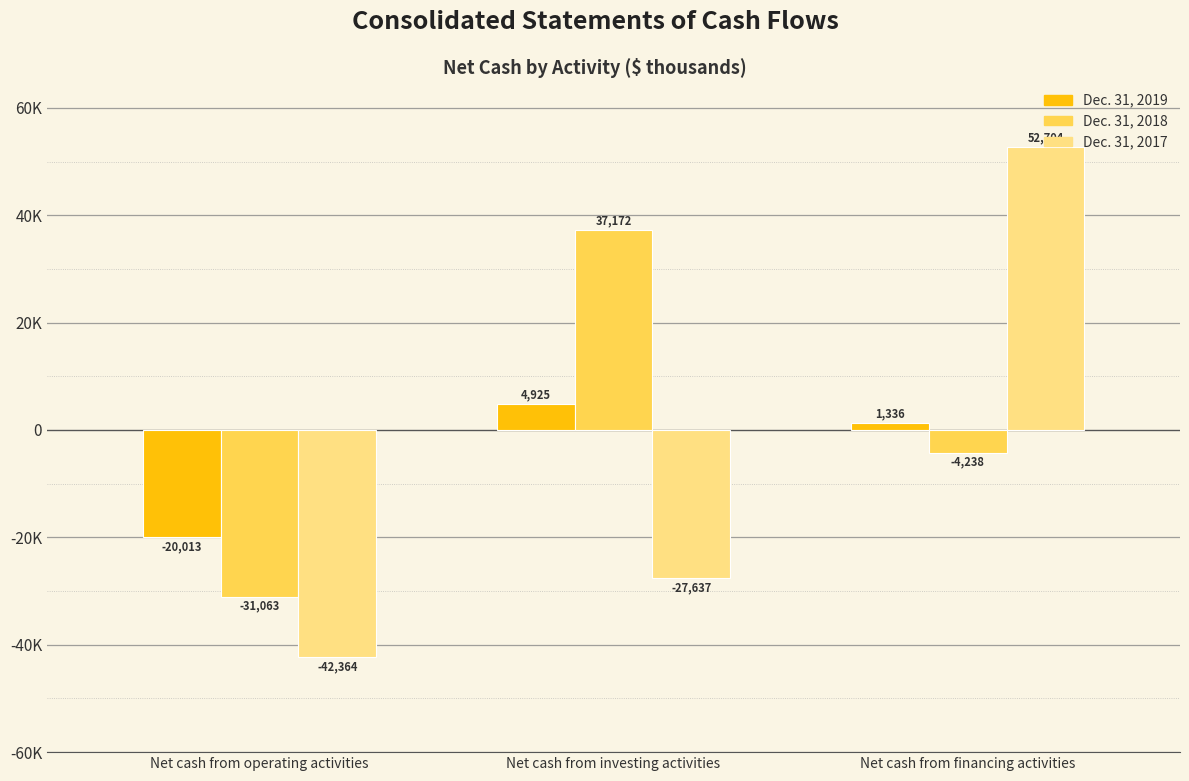

What is the greatest value displayed?

52704